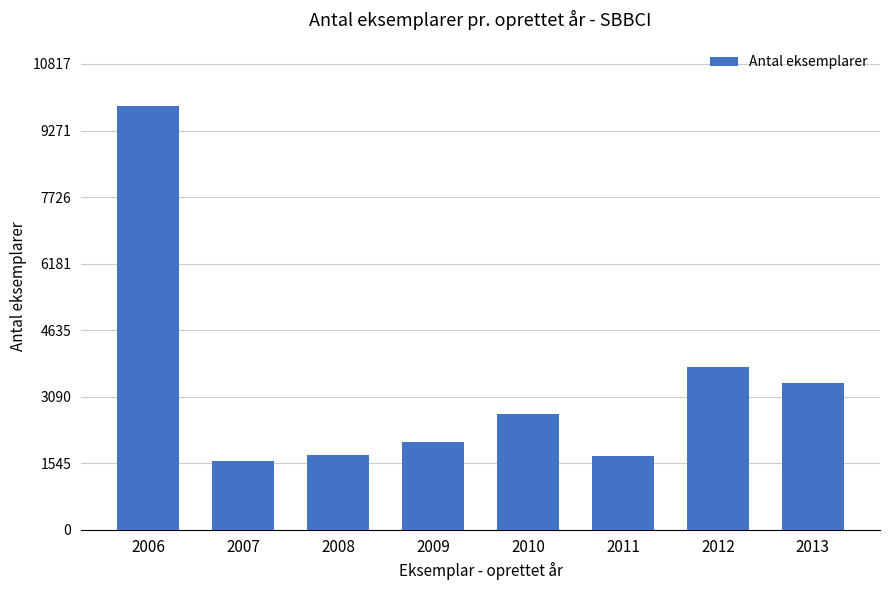

What is the difference between the second highest and minimum values?

2195